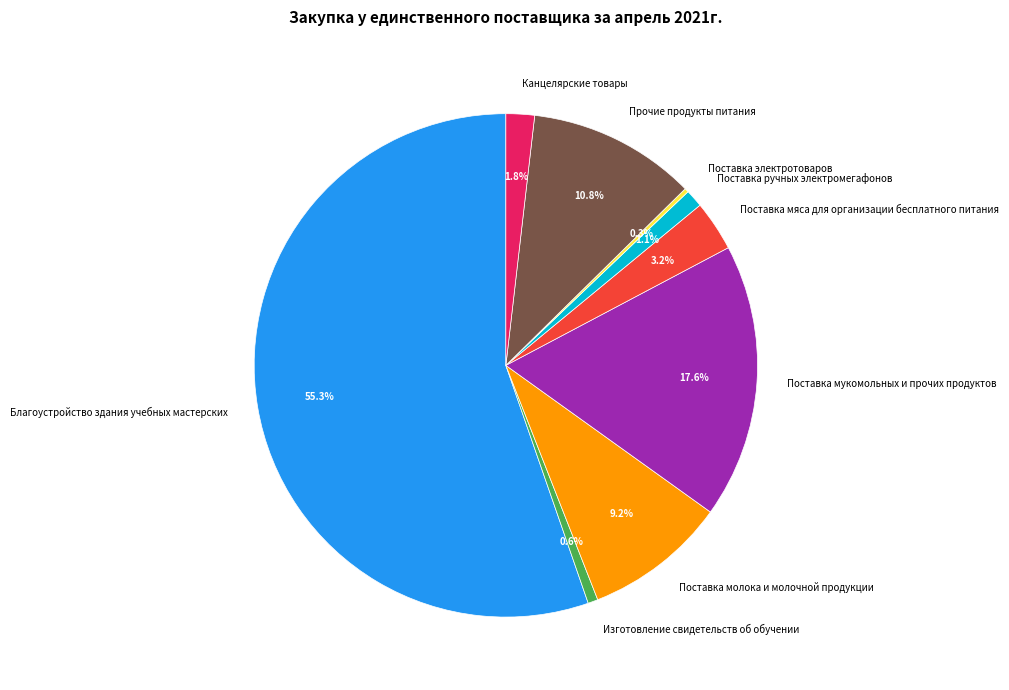

Between Поставка ручных электромегафонов and Прочие продукты питания, which is larger?

Прочие продукты питания